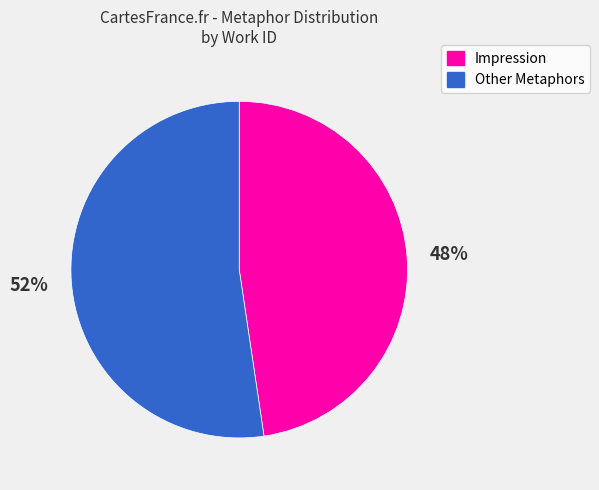

How many slices are in this pie chart?

2